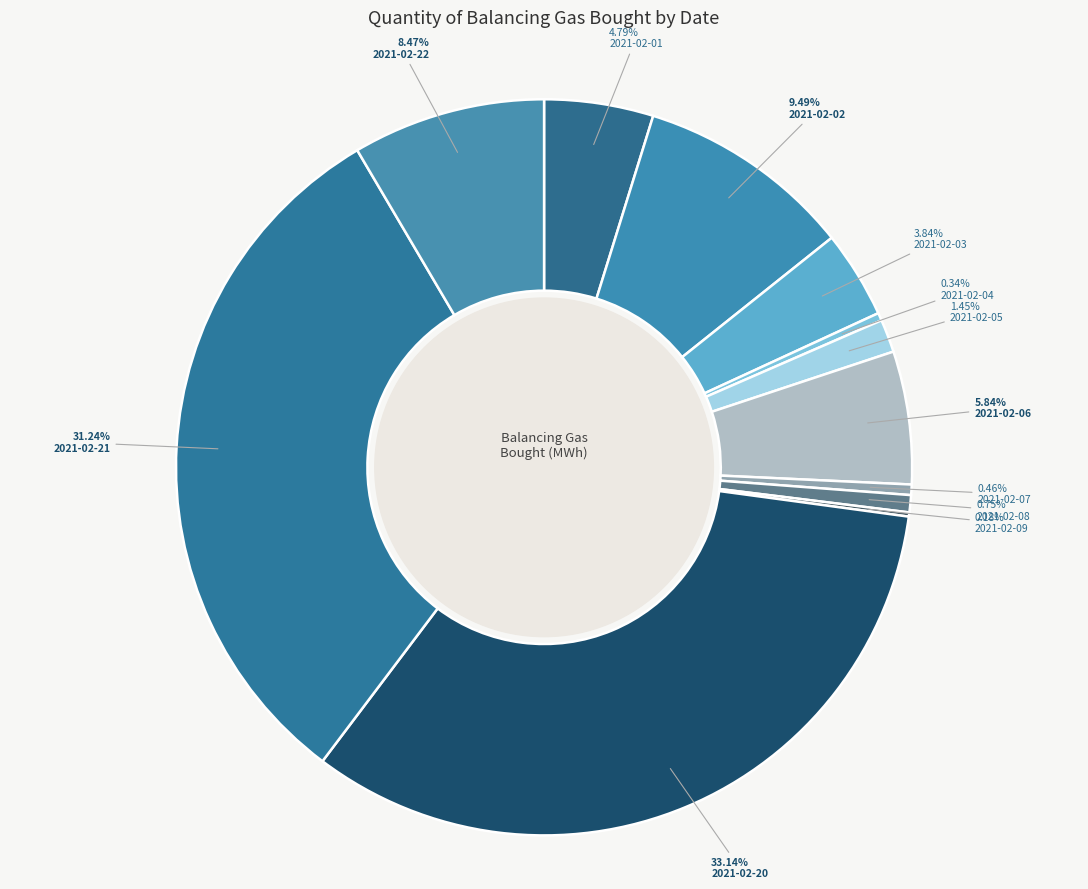

Count the number of slices in the pie.

12